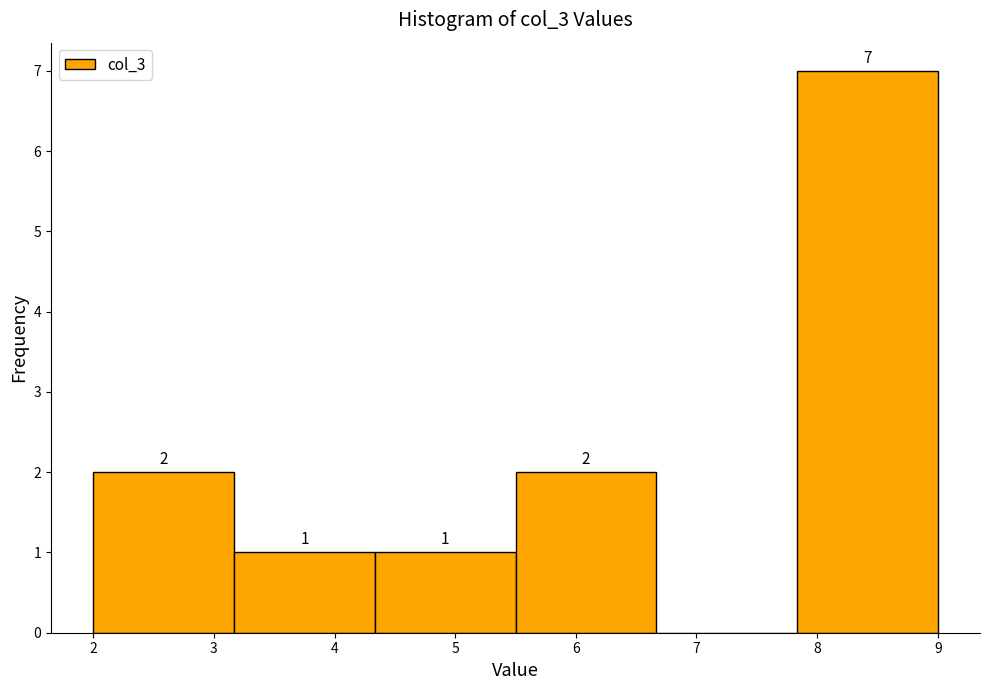

Which range on the x-axis has the tallest bar?

7.8 to 9.0